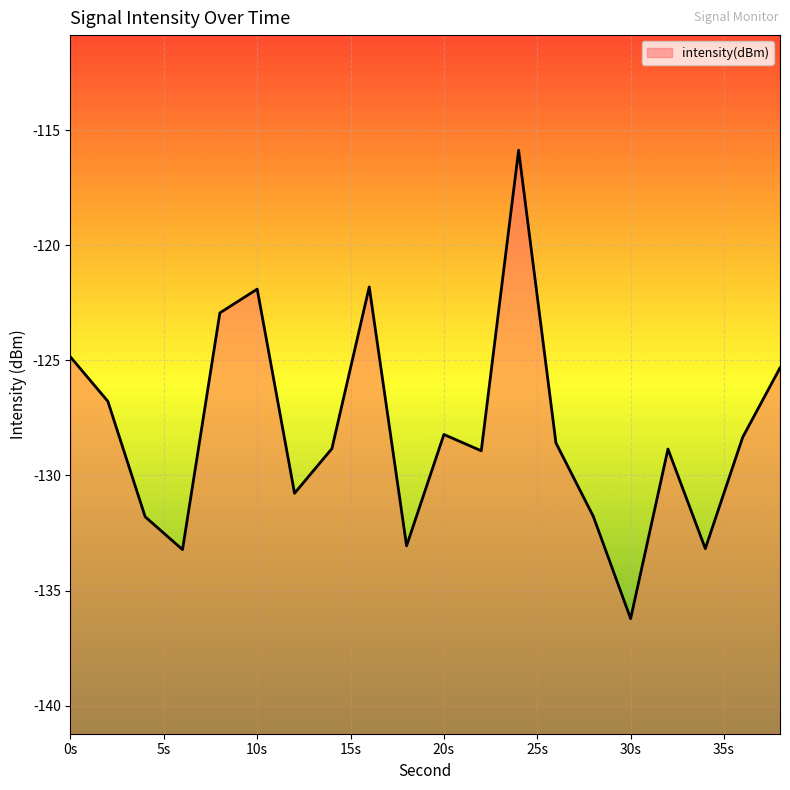

How many lines are shown in the chart?

1